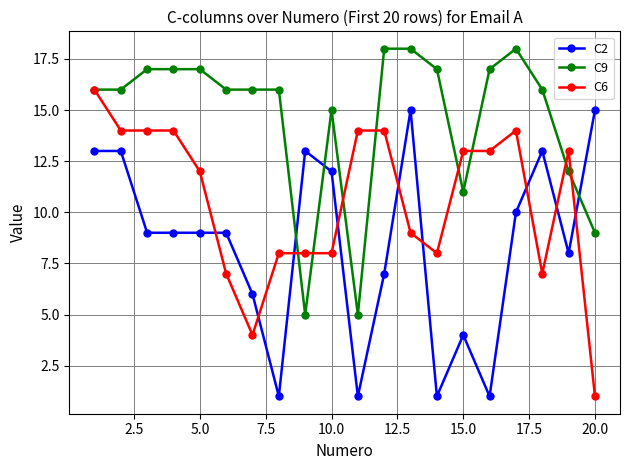

Rank the series by their average value, from lowest to highest.

C2, C6, C9